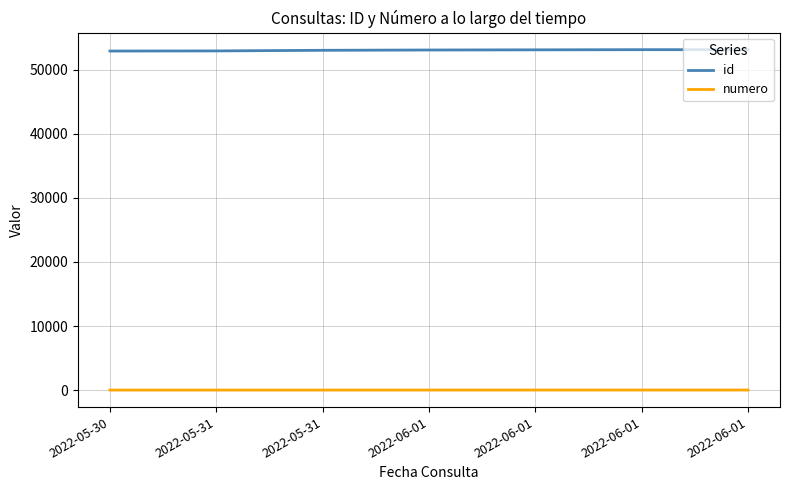

At which category does the chart reach its minimum across all series?

2022-05-30